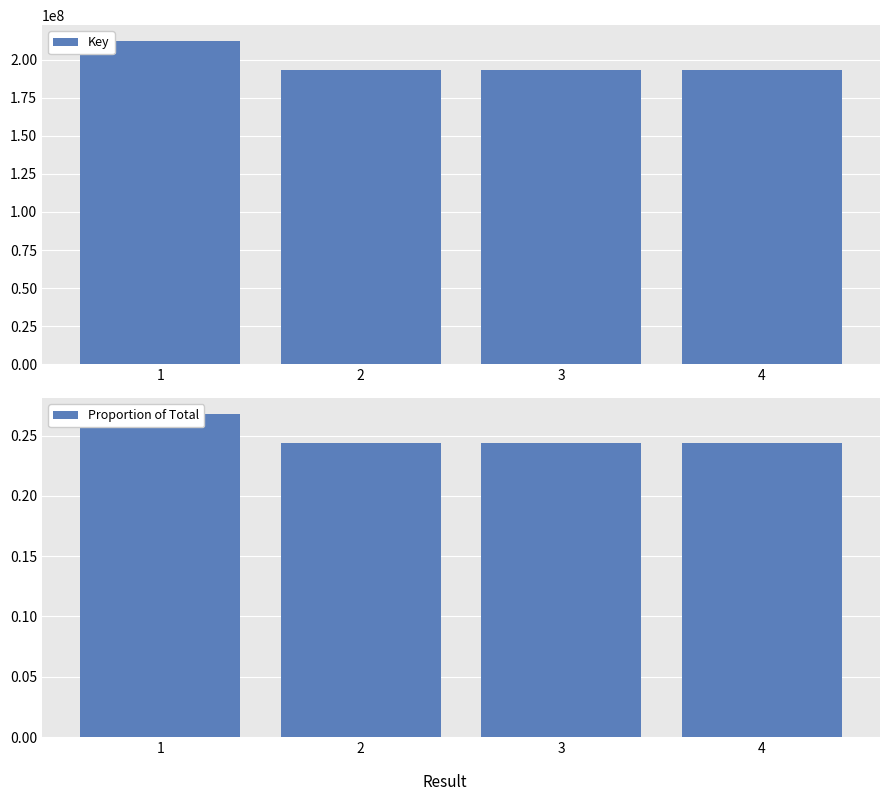

What is the smallest value displayed?

0.2